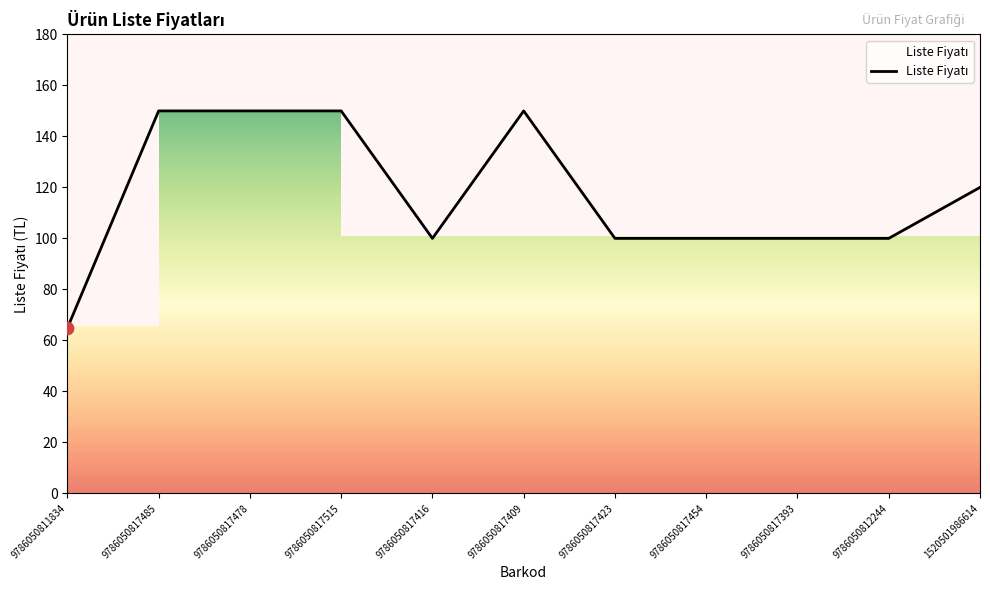

Which has a higher value, 9786050817393 or 9786050812244?

9786050817393